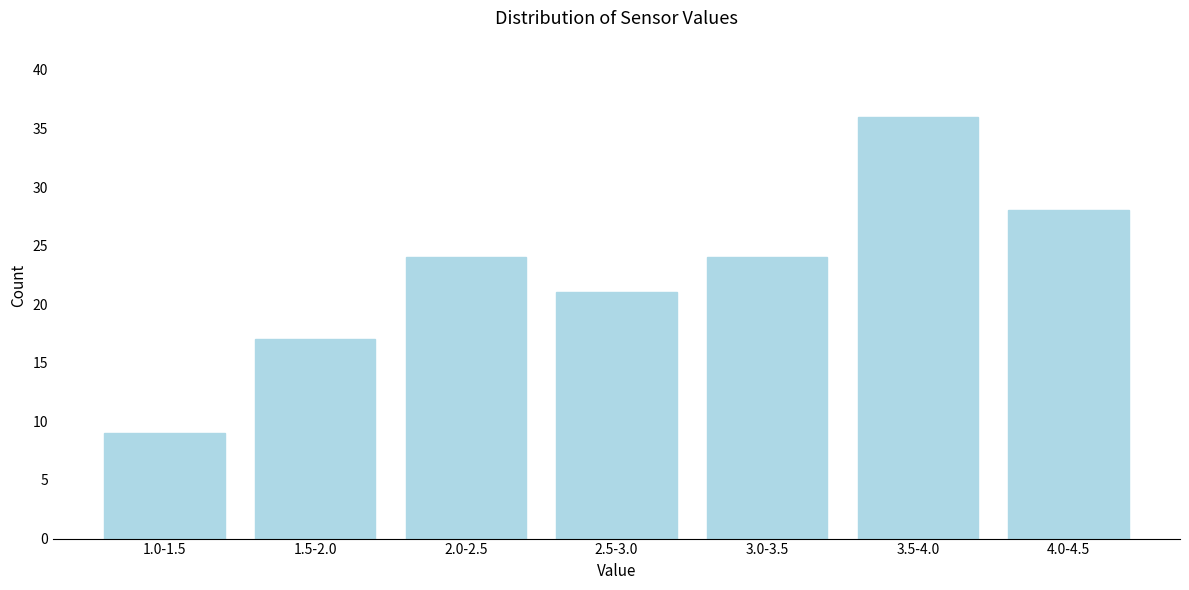

Reading left to right, list all the values displayed in this chart.

9	17	24	21	24	36	28